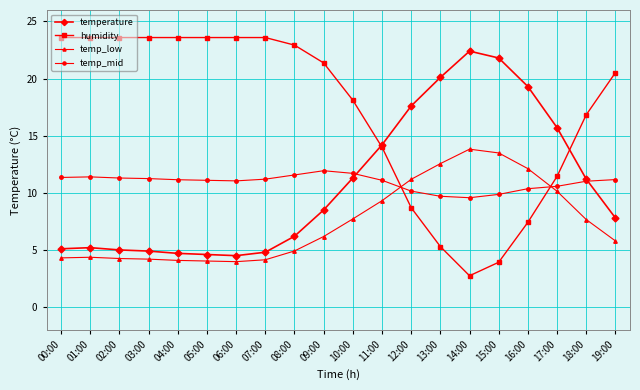

What is the sum of all temp_low values?

148.2